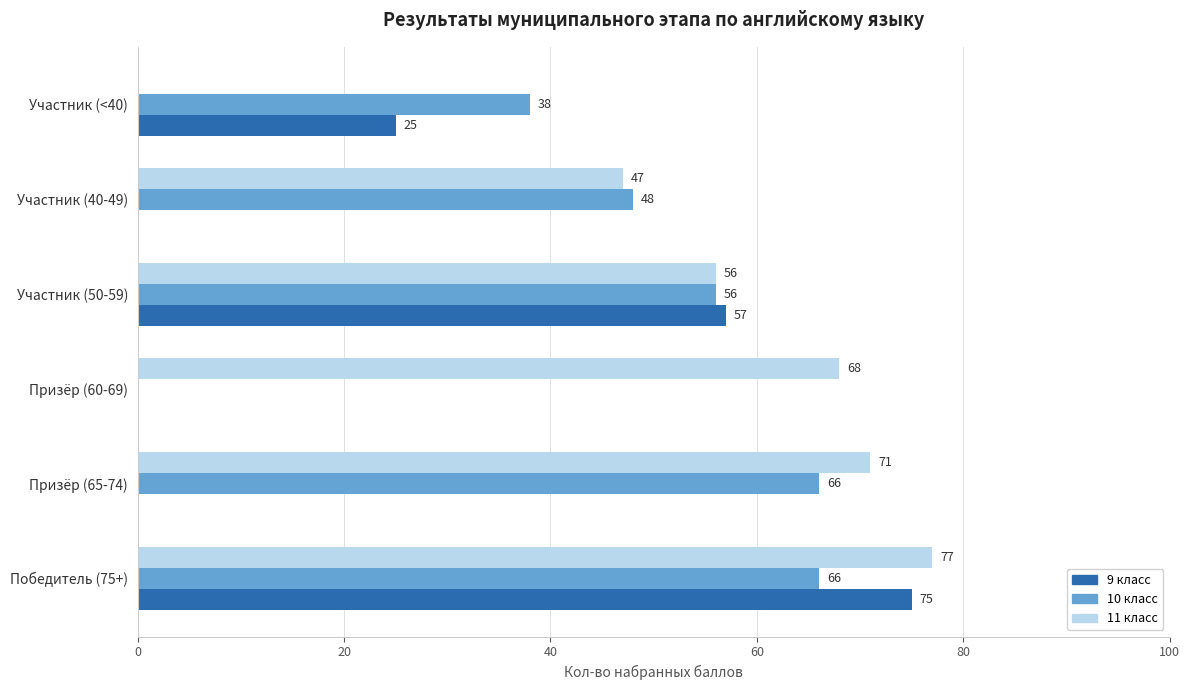

The 10 класс series shows 28 at Участник (40-49). True or false?

False